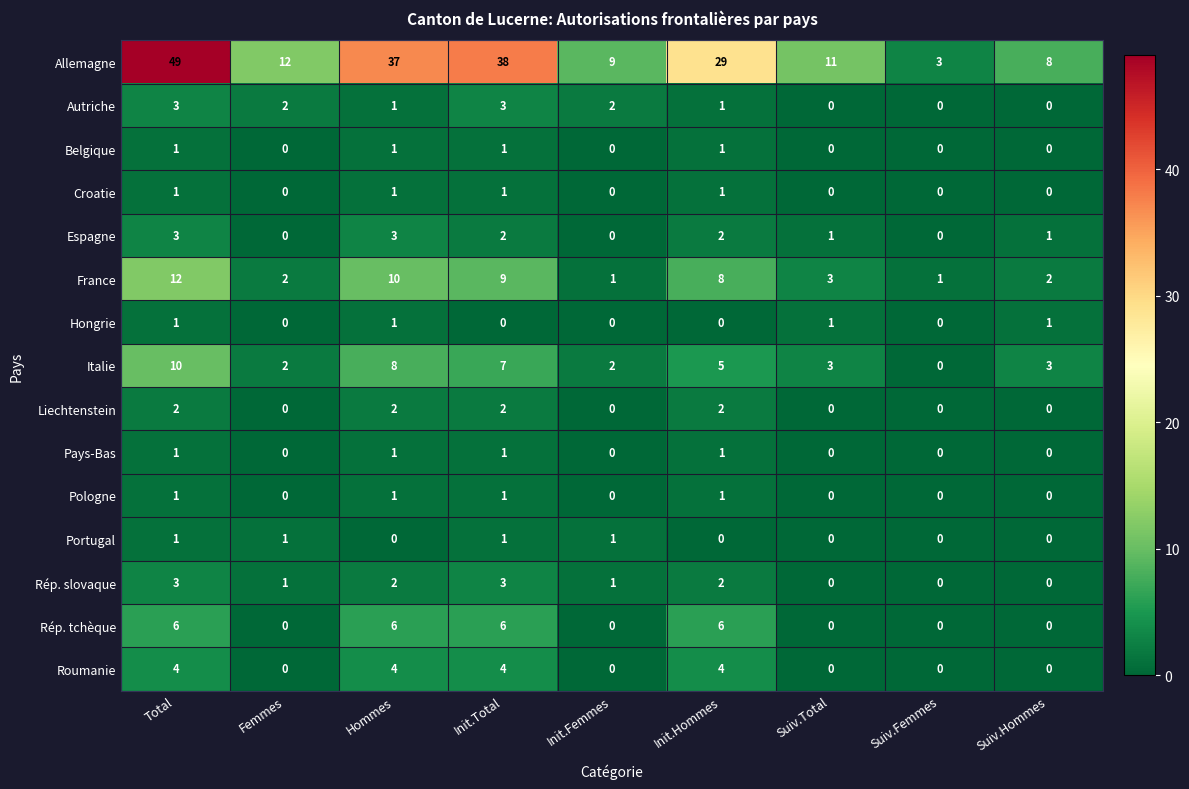

The value of Roumanie at Total is 4. True or false?

True